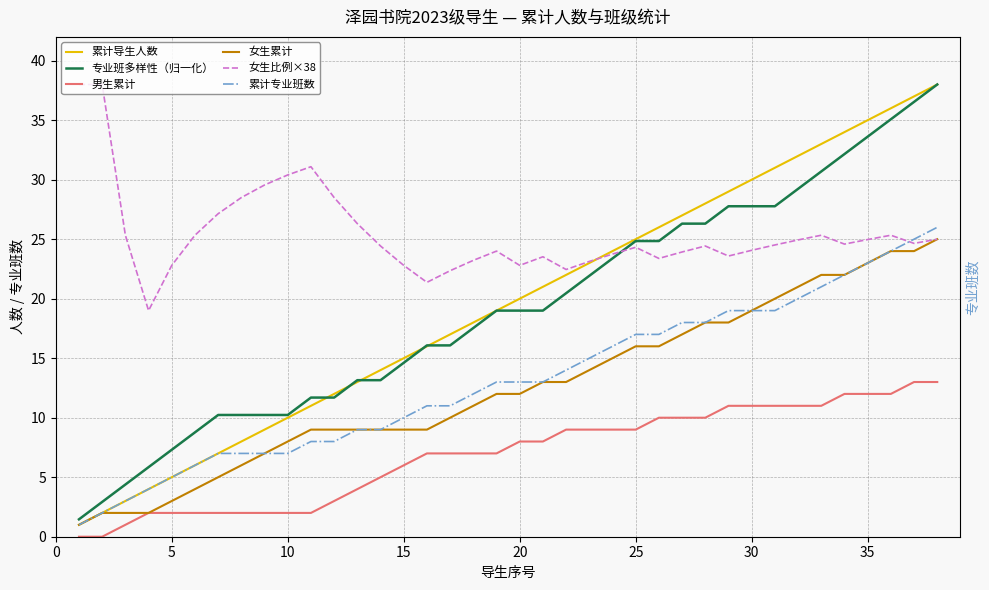

True or false: 累计专业班数 and 累计导生人数 intersect in this chart.

False